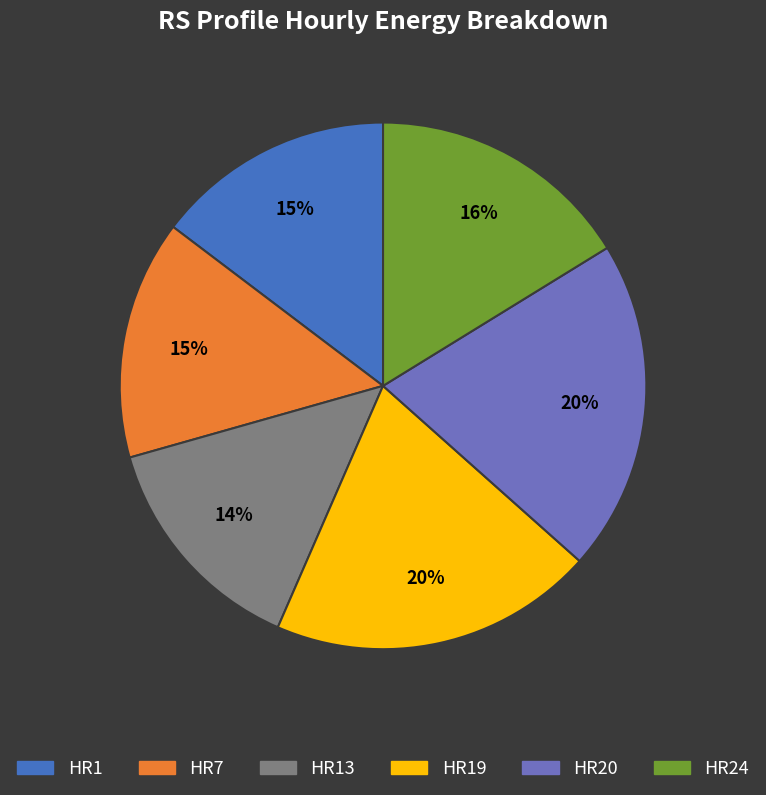

To the nearest percent, what is the average slice percentage?

17%